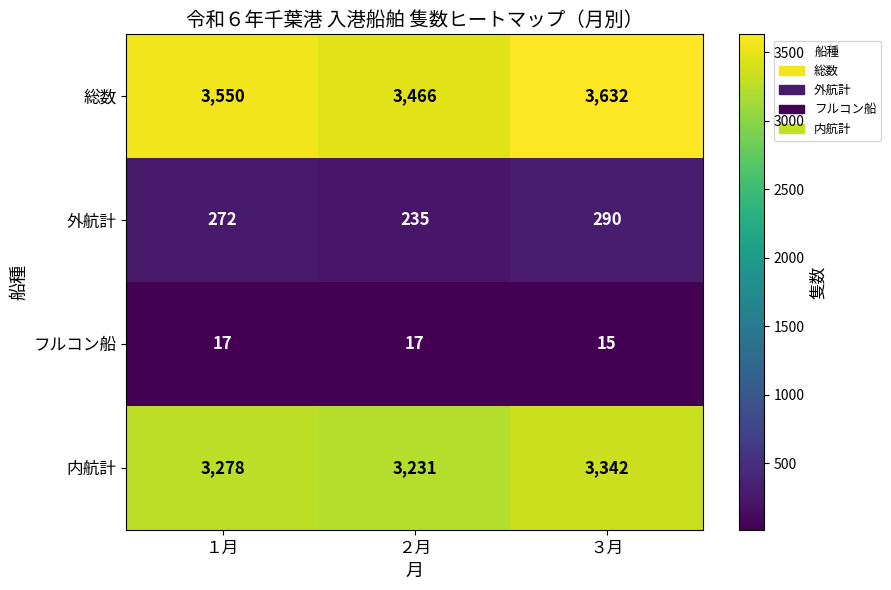

Reading left to right, list all the values displayed in this chart.

総数: 3550	3466	3632
外航計: 272	235	290
フルコン船: 17	17	15
内航計: 3278	3231	3342